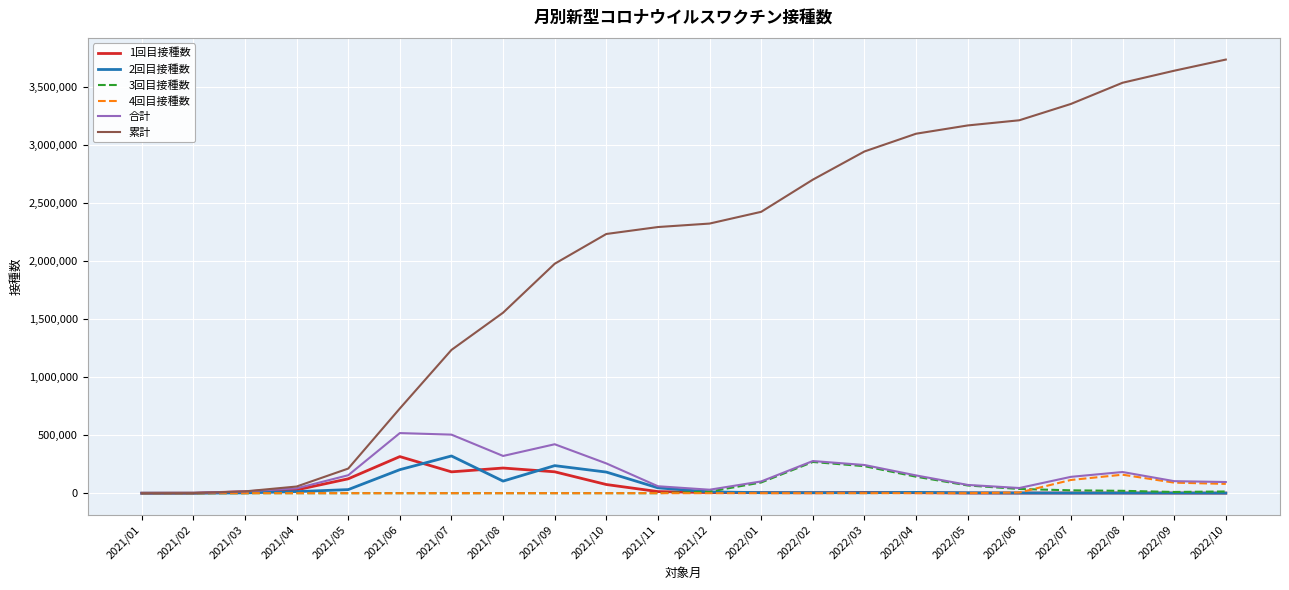

Is it true that 3回目接種数 equals 0 at 2021/06?

True